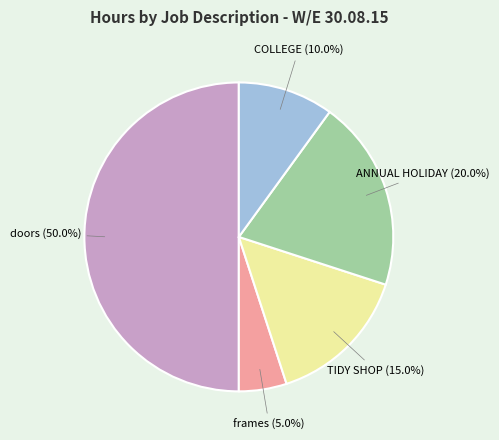

Rank the categories by value from lowest to highest.

frames, COLLEGE, TIDY SHOP, ANNUAL HOLIDAY, doors